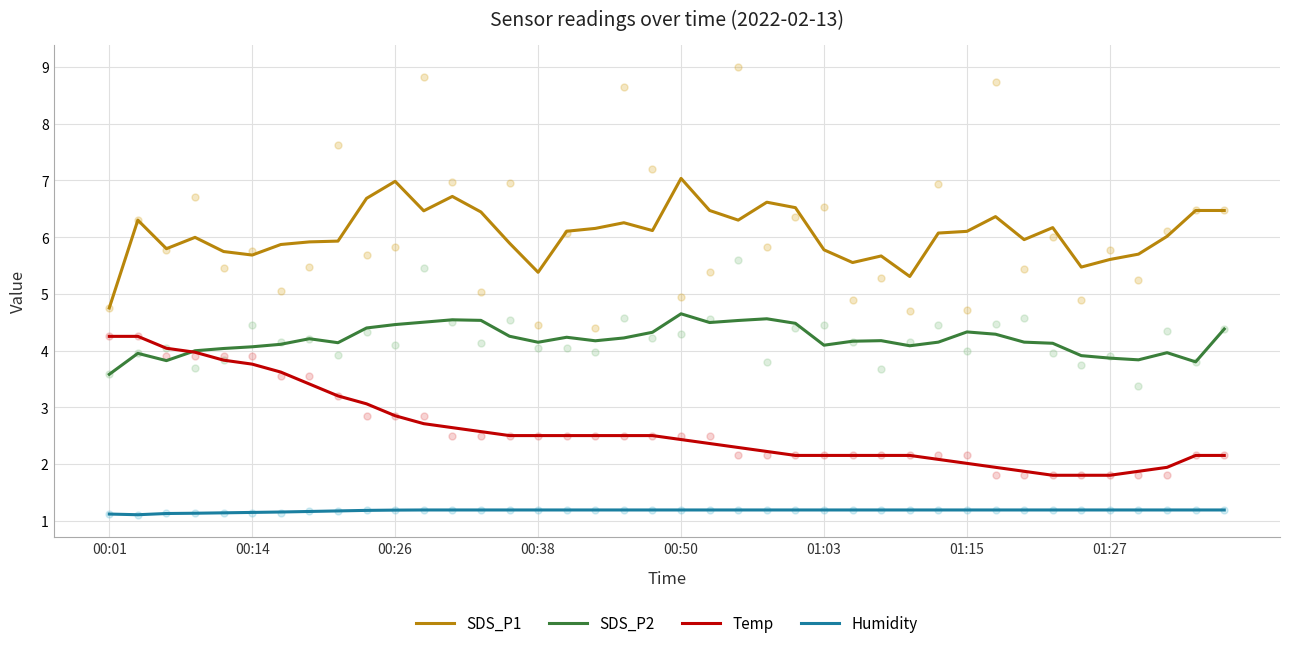

Which series reaches the minimum Y coordinate?

Humidity